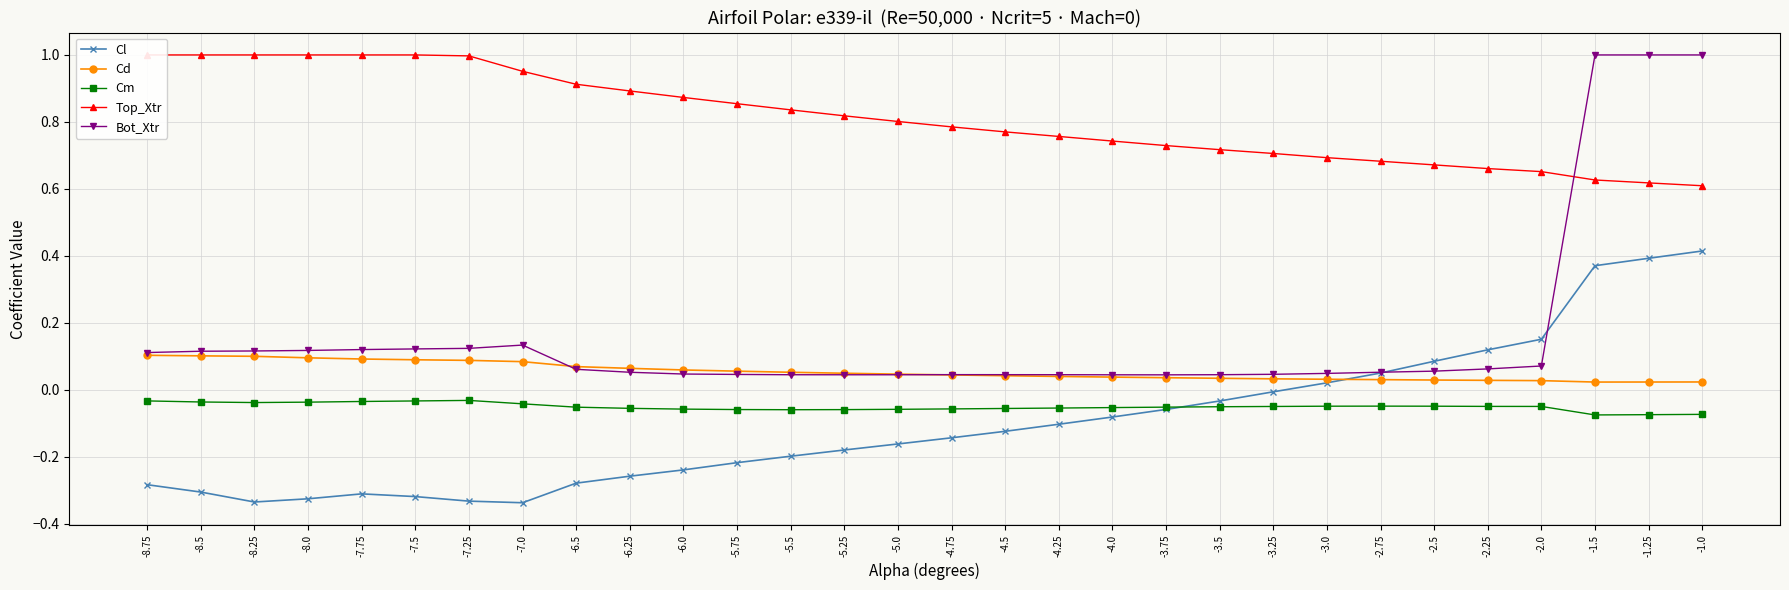

True or false: Cl has a value of 0.0 at -2.75.

True